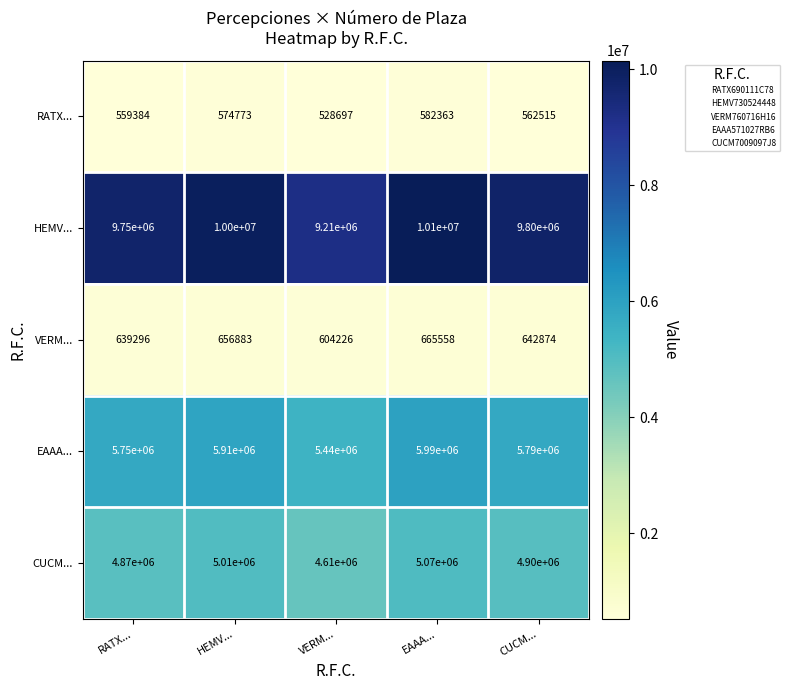

At how many categories does at least one series exceed 6265553?

5